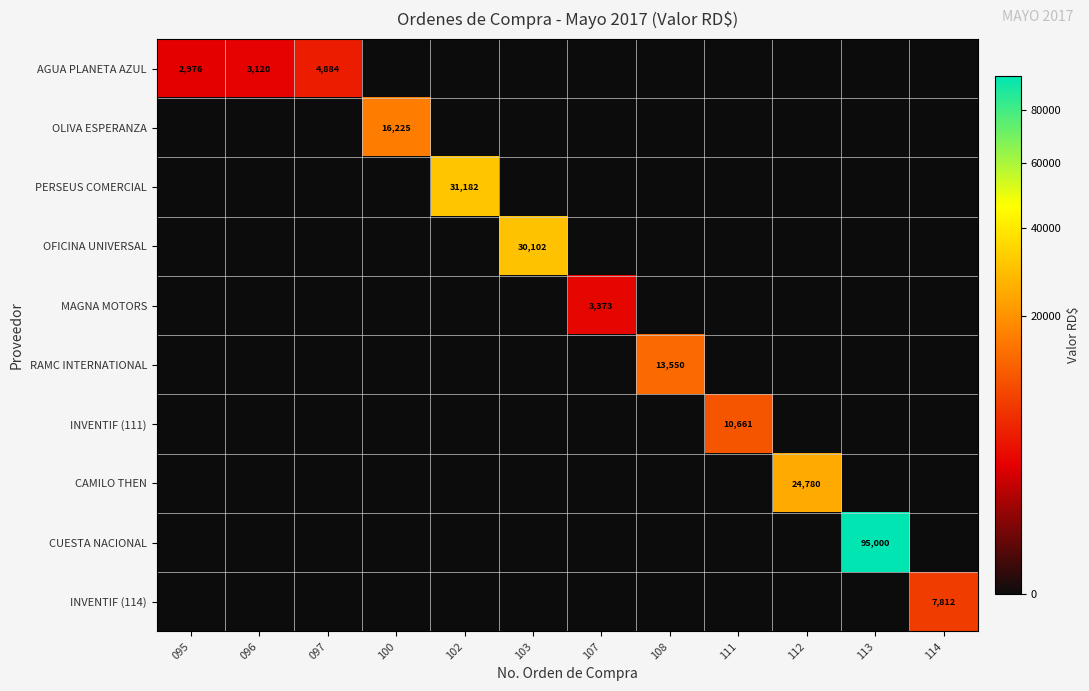

Rank the categories by PERSEUS COMERCIAL value from highest to lowest.

102, 095, 096, 097, 100, 103, 107, 108, 111, 112, 113, 114